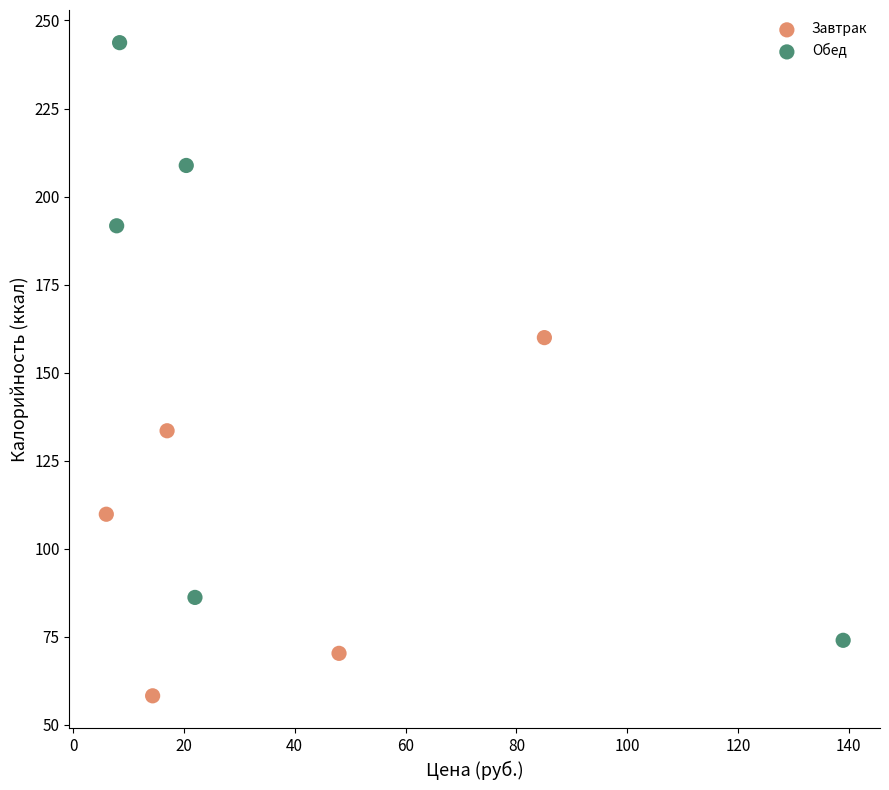

Which series has the widest spread of Y values?

Обед